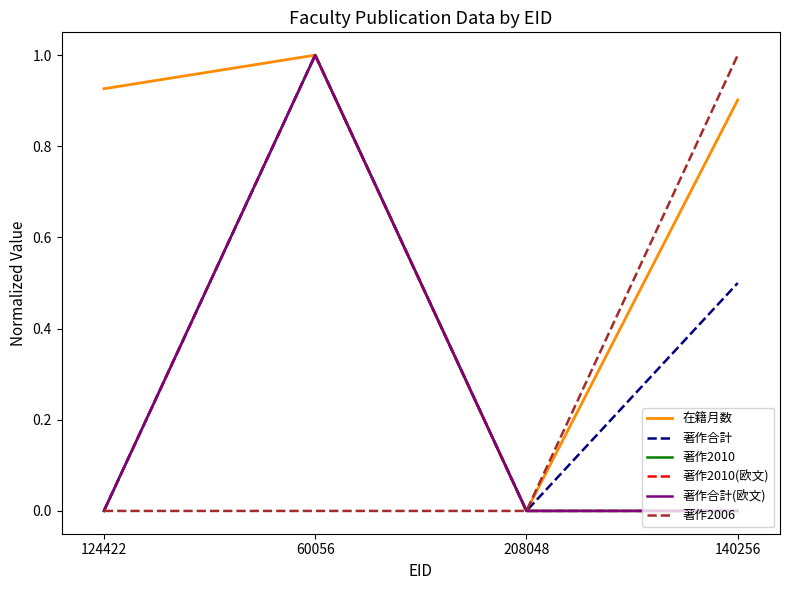

True or false: 著作2010(欧文) and 著作2010 intersect in this chart.

False